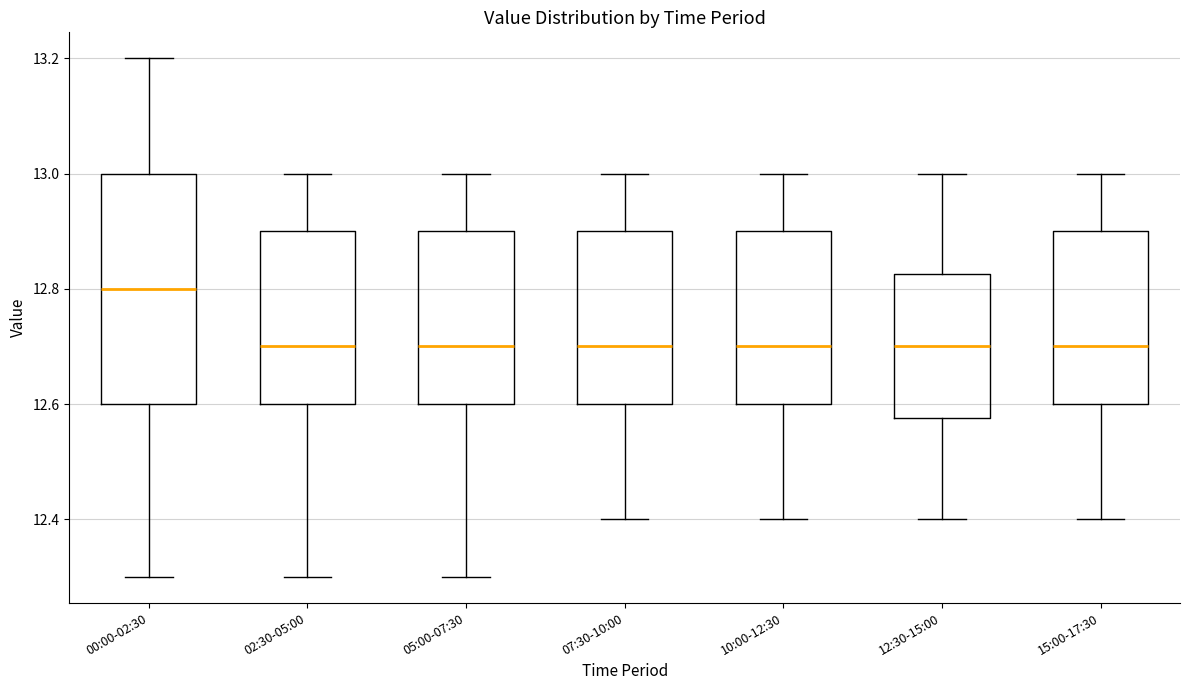

Which box is the tallest, from its lower edge to its upper edge?

00:00-02:30